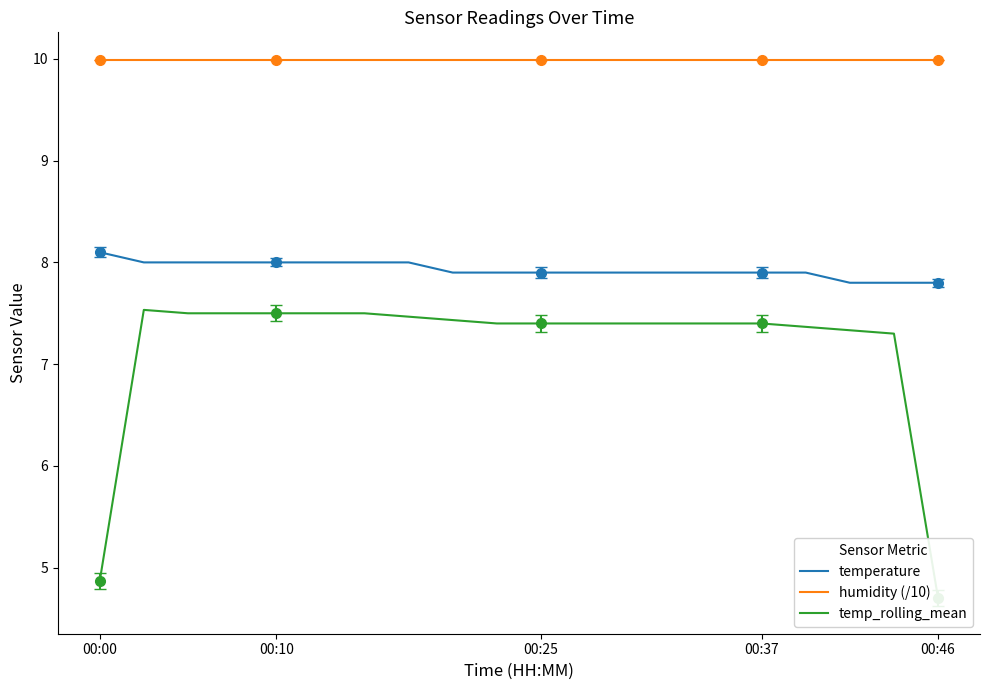

What is the lowest value of the humidity (/10) series?

10.0